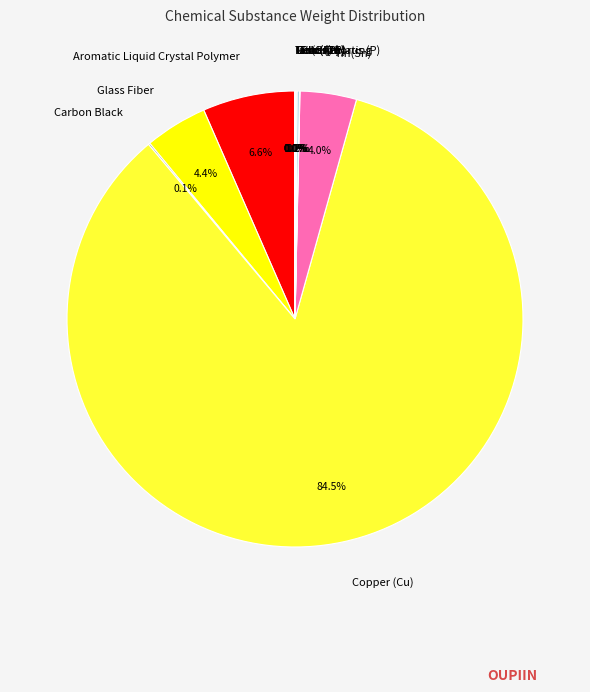

Which category has the biggest portion of the pie?

Copper (Cu)